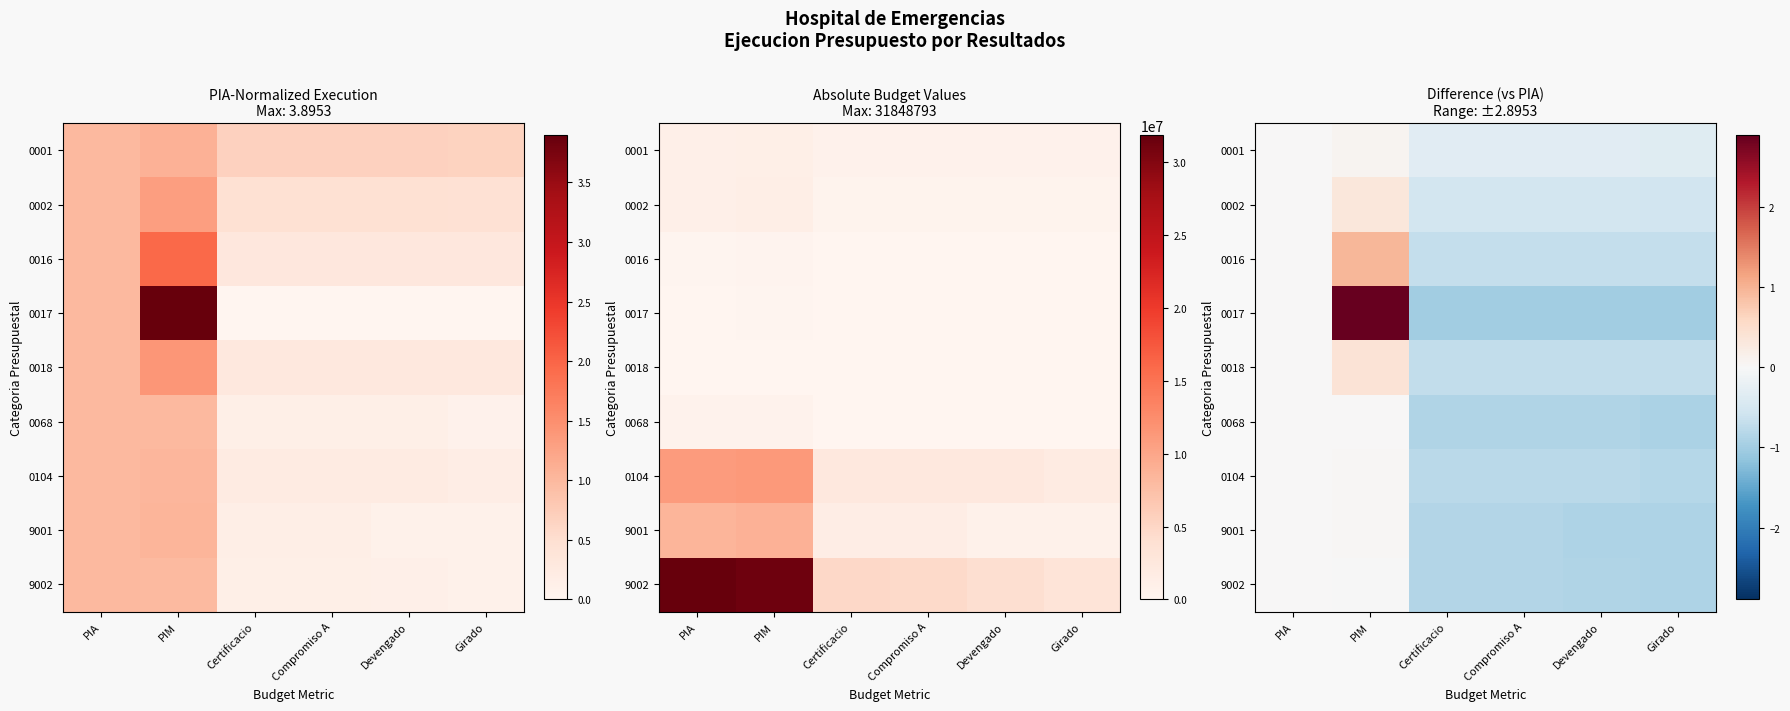

At which label is 0001 closest to 0?

PIA